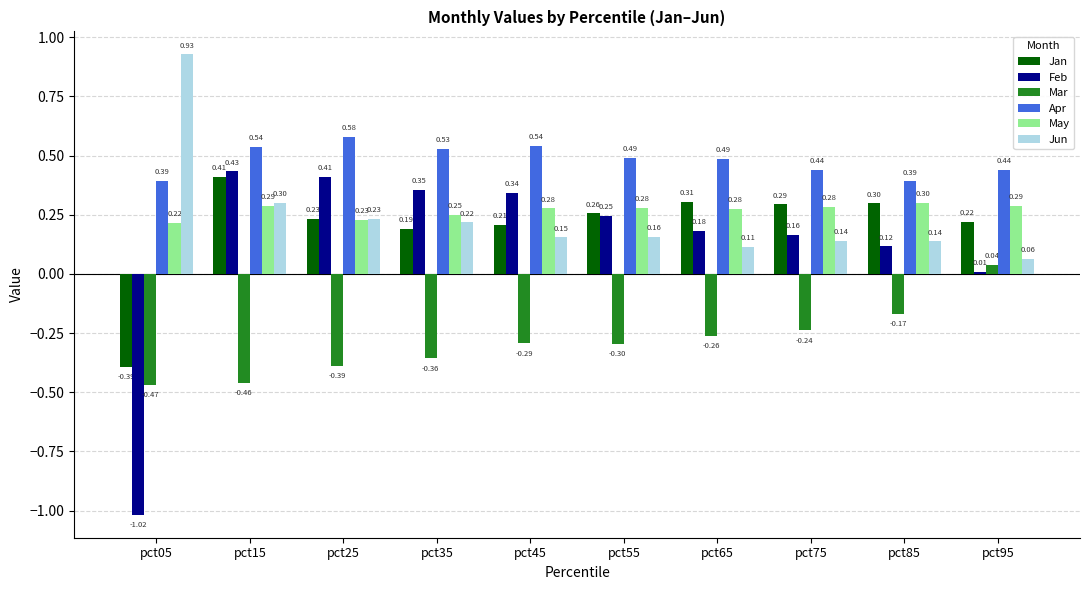

At how many categories does at least one series exceed 0?

10